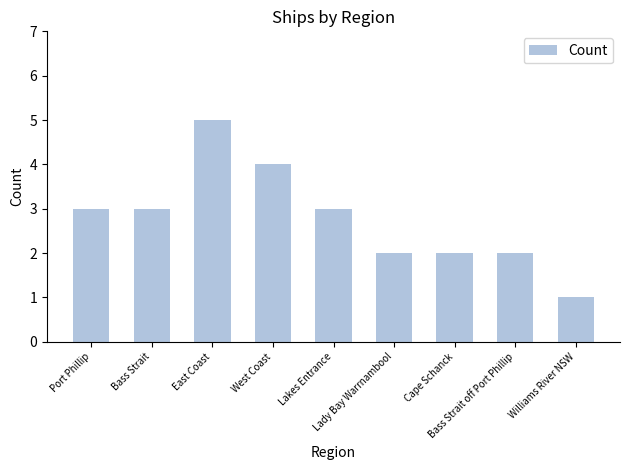

What position from the left is Bass Strait off Port Phillip?

8